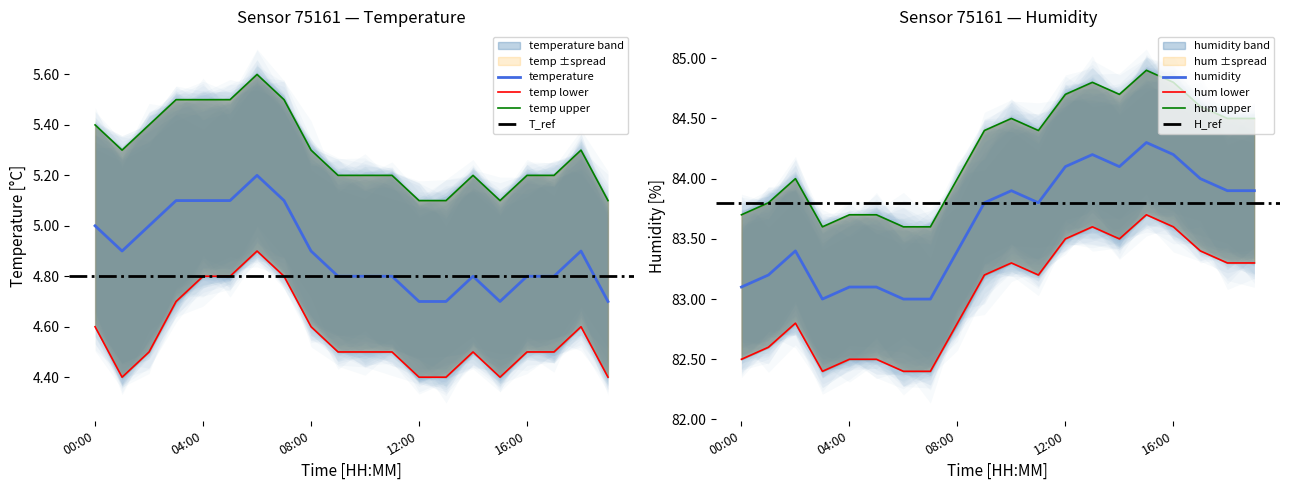

What is the label of the 13th point from the left?

12:00